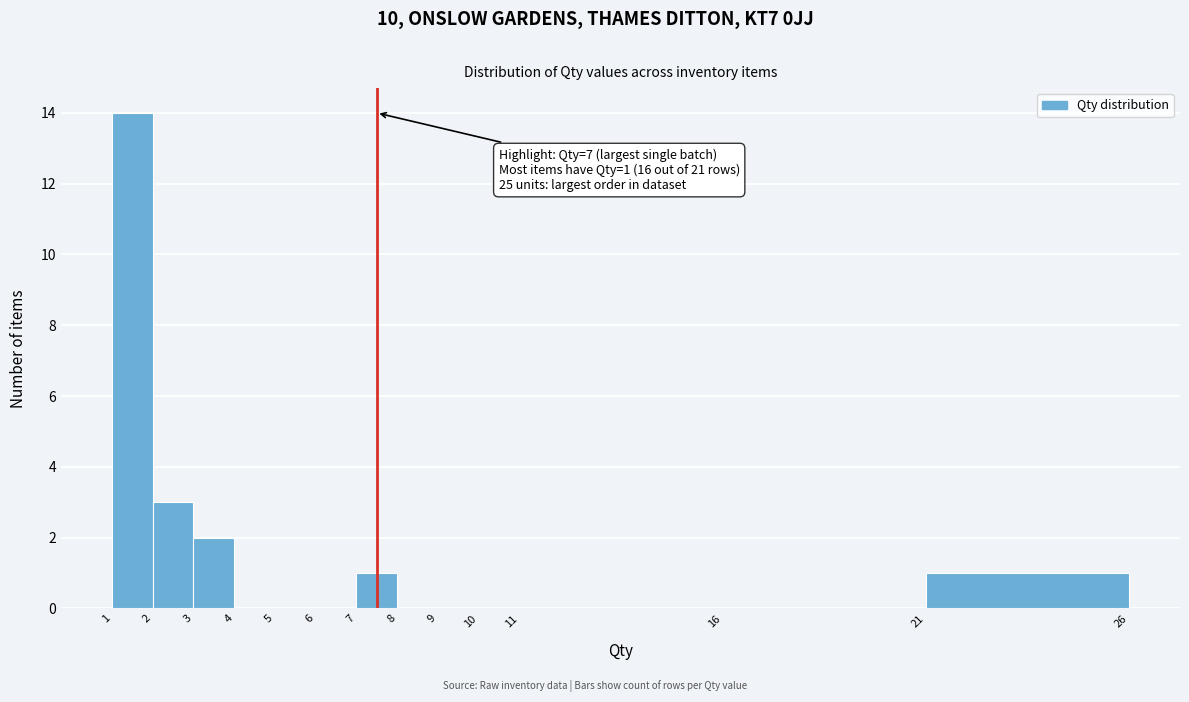

Reading left to right, transcribe all the data shown in this chart.

1=14	2=3	3=2	4=0	5=0	6=0	7=1	8=0	9=0	10=0	11=0	16=0	21=1